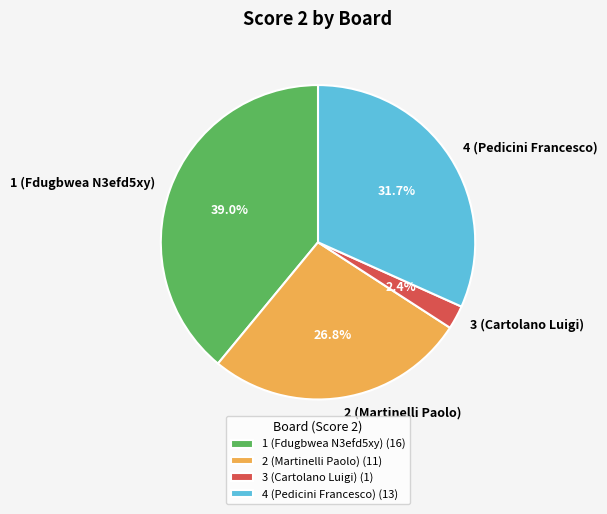

What portion of the pie excludes 3 (Cartolano Luigi) (1)?

97.6%